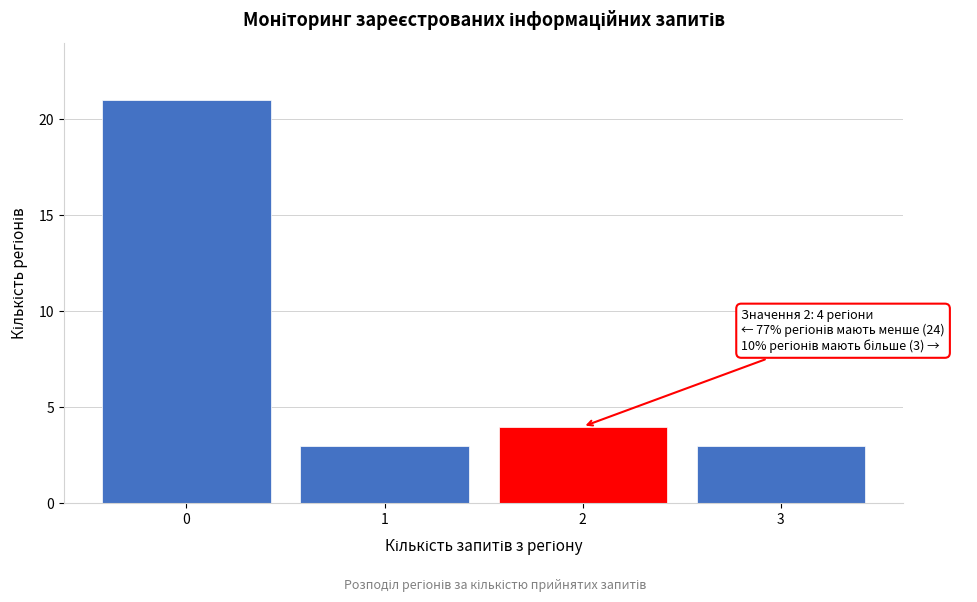

Reading right to left, transcribe all the data shown in this chart.

3=3	2=4	1=3	0=21